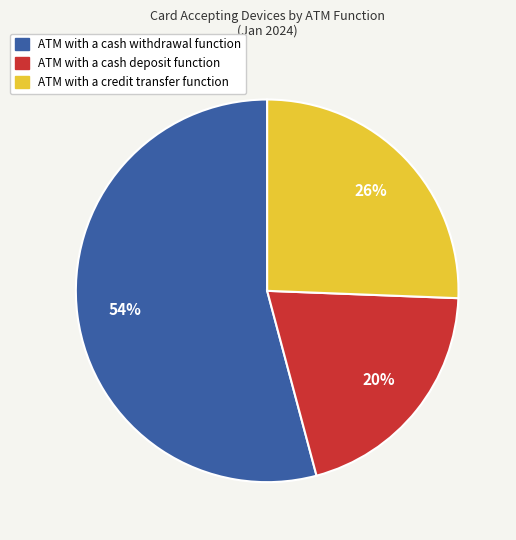

Do ATM with a credit transfer function and ATM with a cash withdrawal function together represent more than half of the pie?

Yes